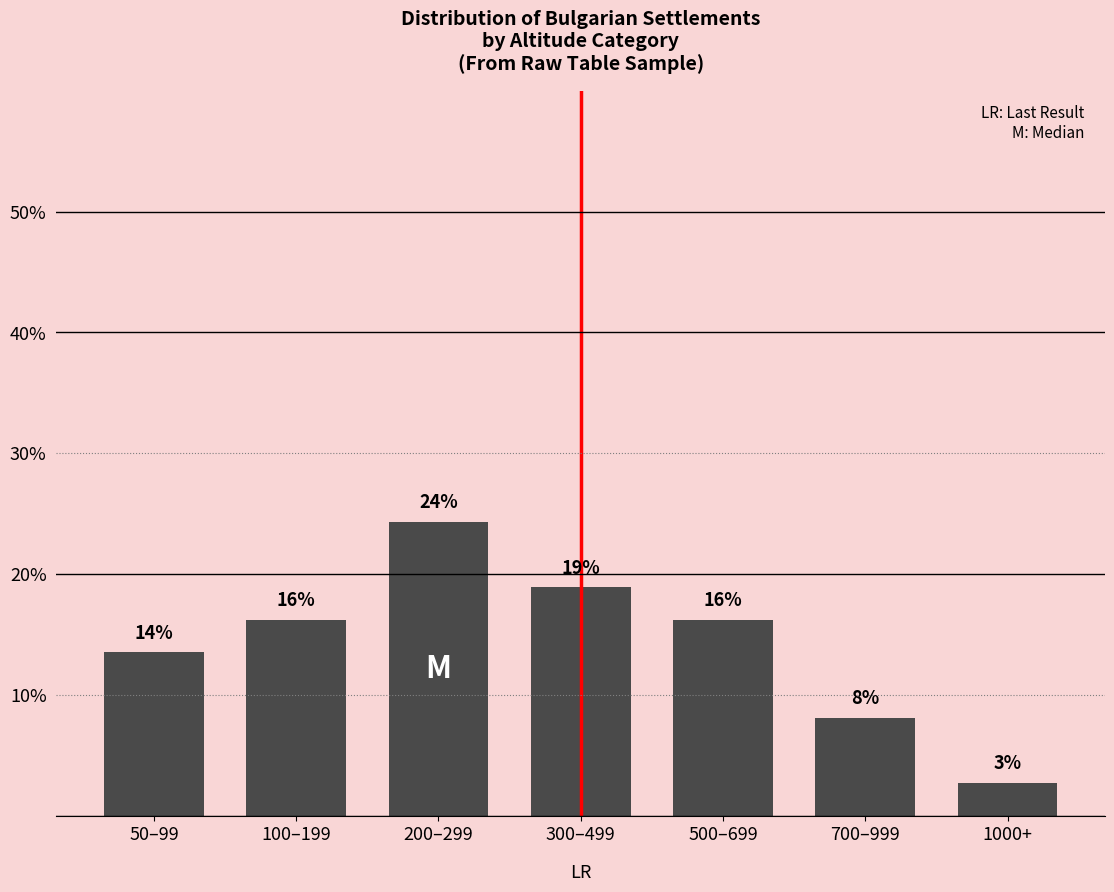

Does the chart contain any negative values?

No